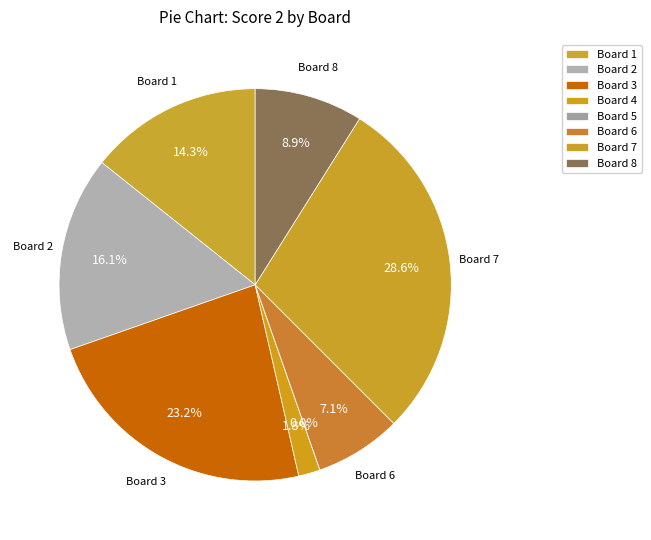

What percentage is the Board 8 slice, to the nearest percent?

9%